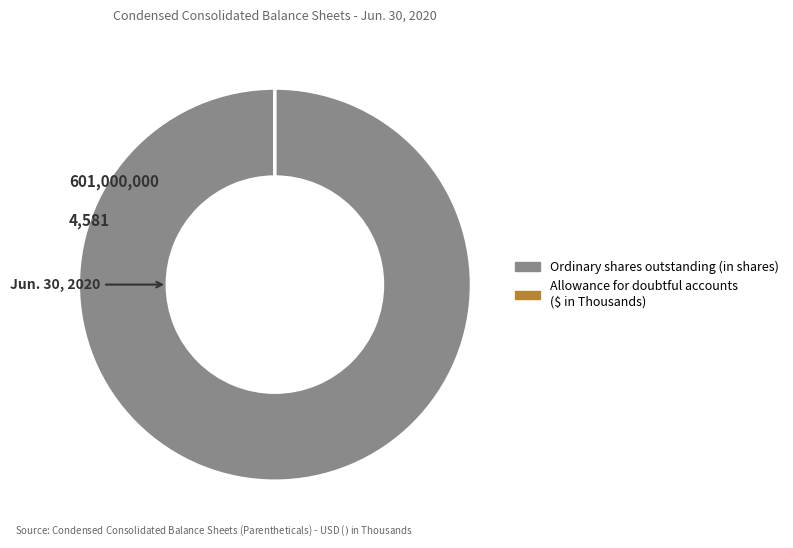

Is there any slice that represents more than half of the pie?

Yes